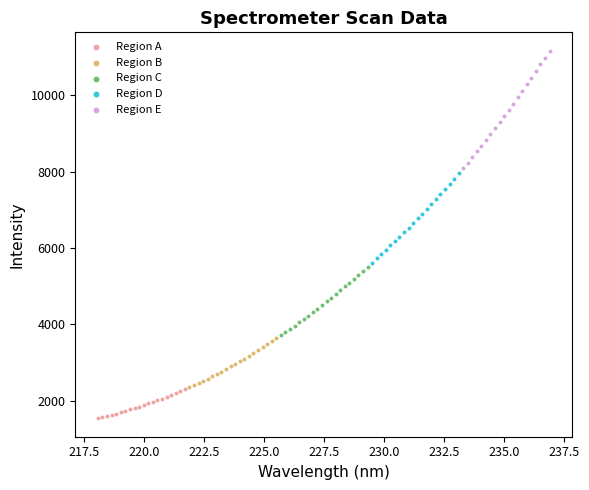

Which series contains the lowest Y value?

Region A